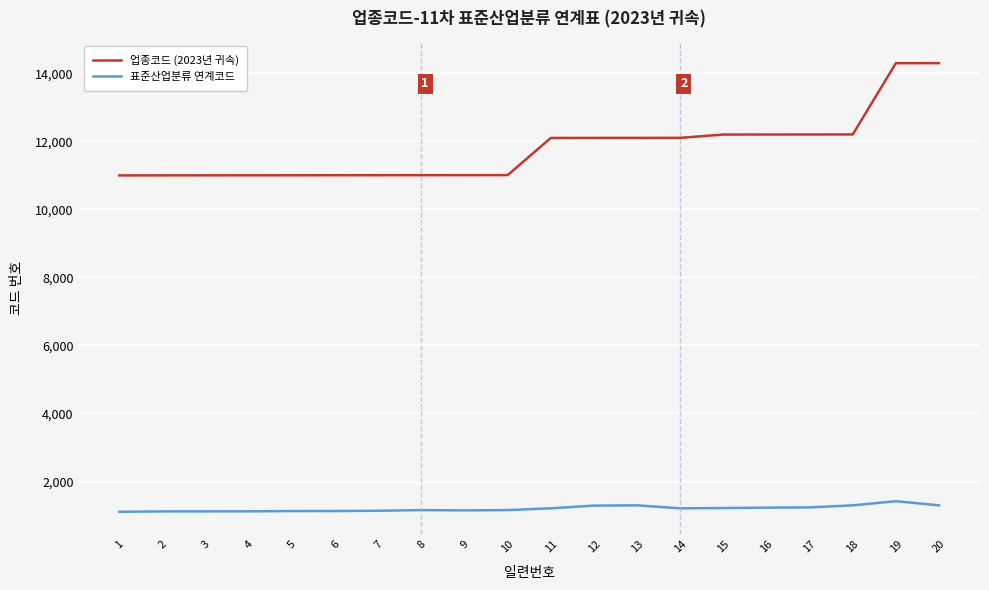

True or false: 표준산업분류 연계코드 has more than 2 points higher than both neighbors.

True